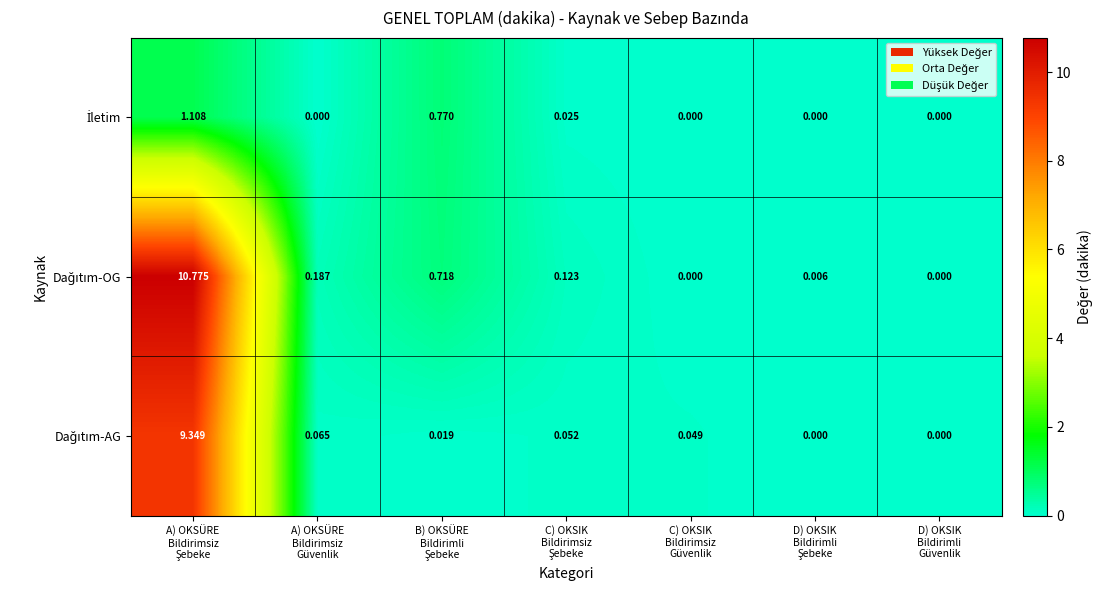

Count the number of data series in this chart.

3